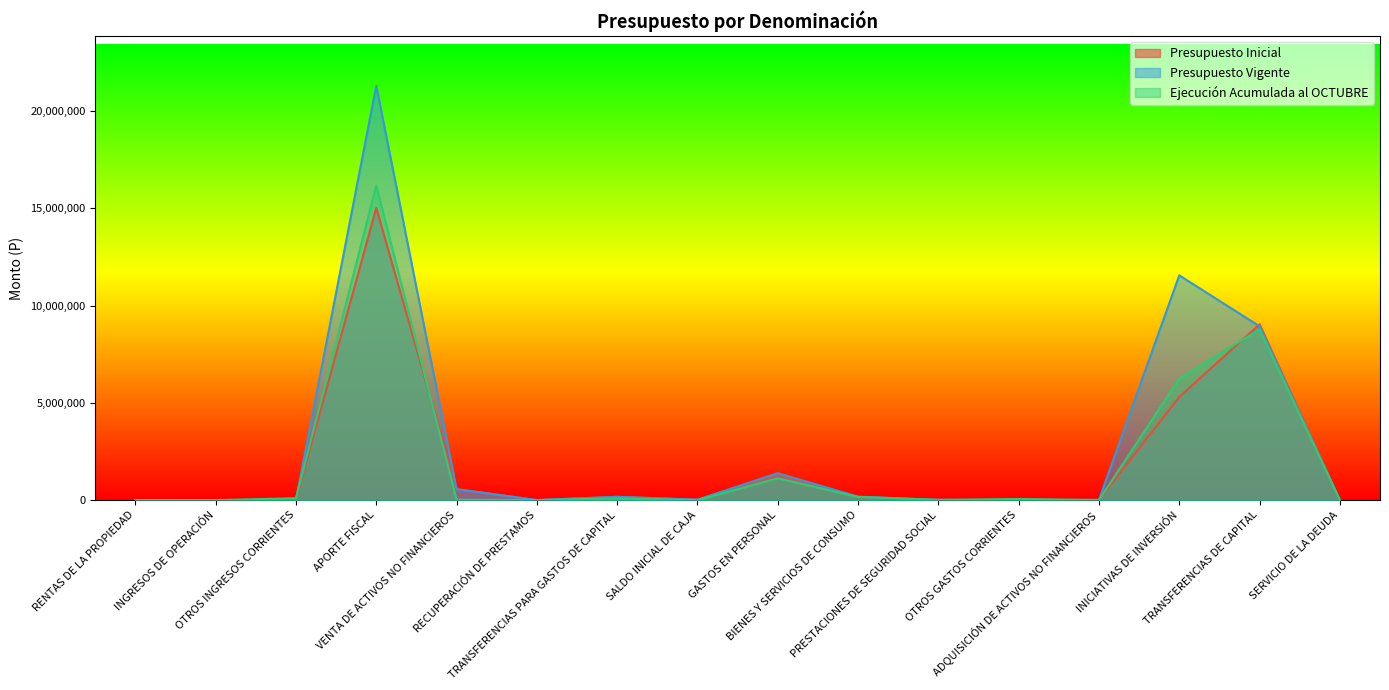

At TRANSFERENCIAS DE CAPITAL, list the series in order from largest to smallest.

Presupuesto Inicial, Presupuesto Vigente, Ejecución Acumulada al OCTUBRE